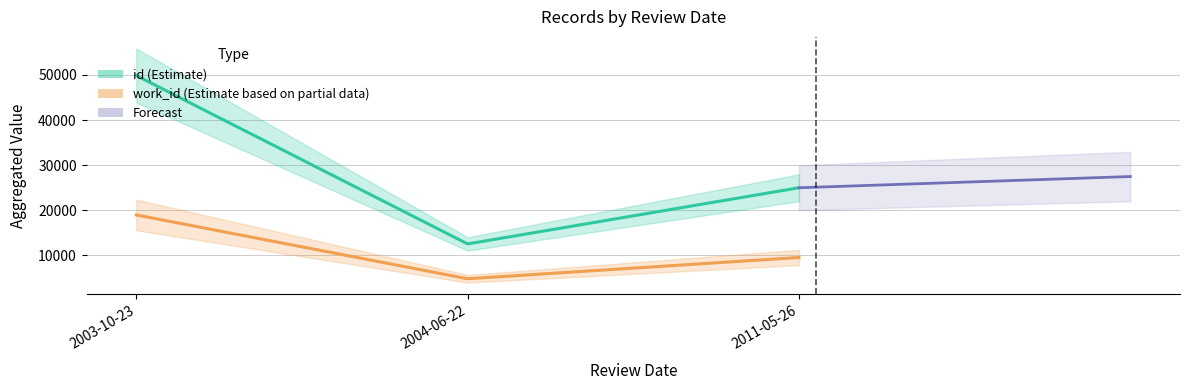

Is the value of id (Estimate) at 2004-06-22 greater than the value of work_id (Estimate based on partial data) at 2003-10-23?

No